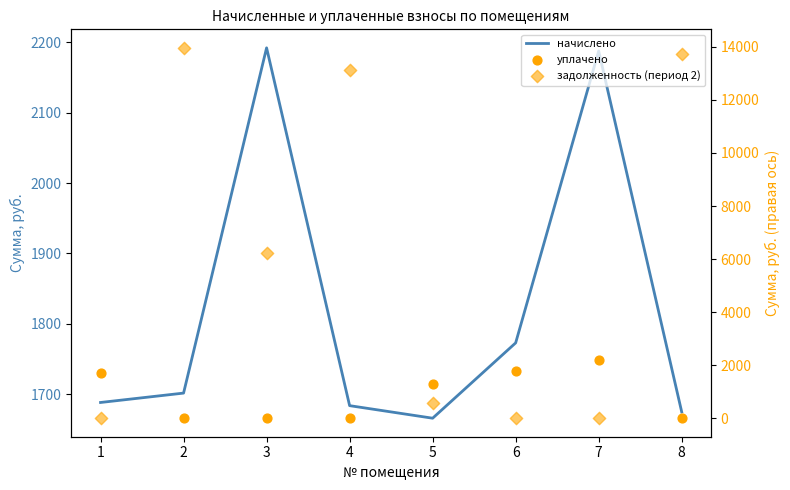

Which series has the widest spread of Y values?

задолженность (период 2)